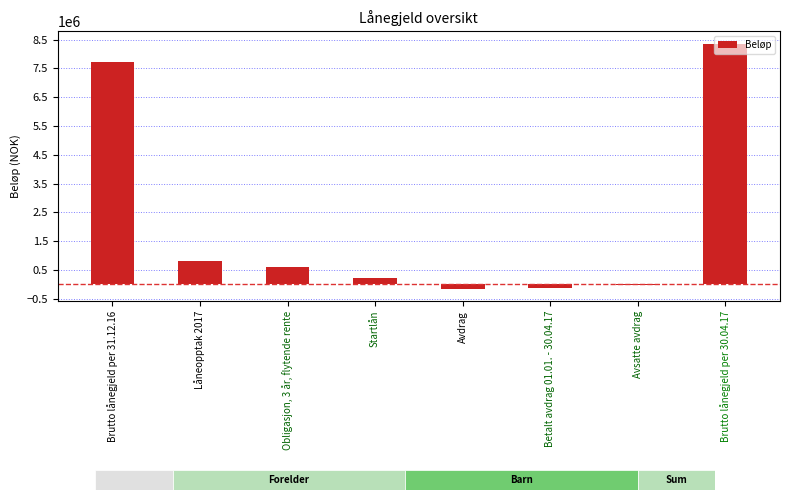

At which category does the chart reach its minimum across all series?

Avdrag